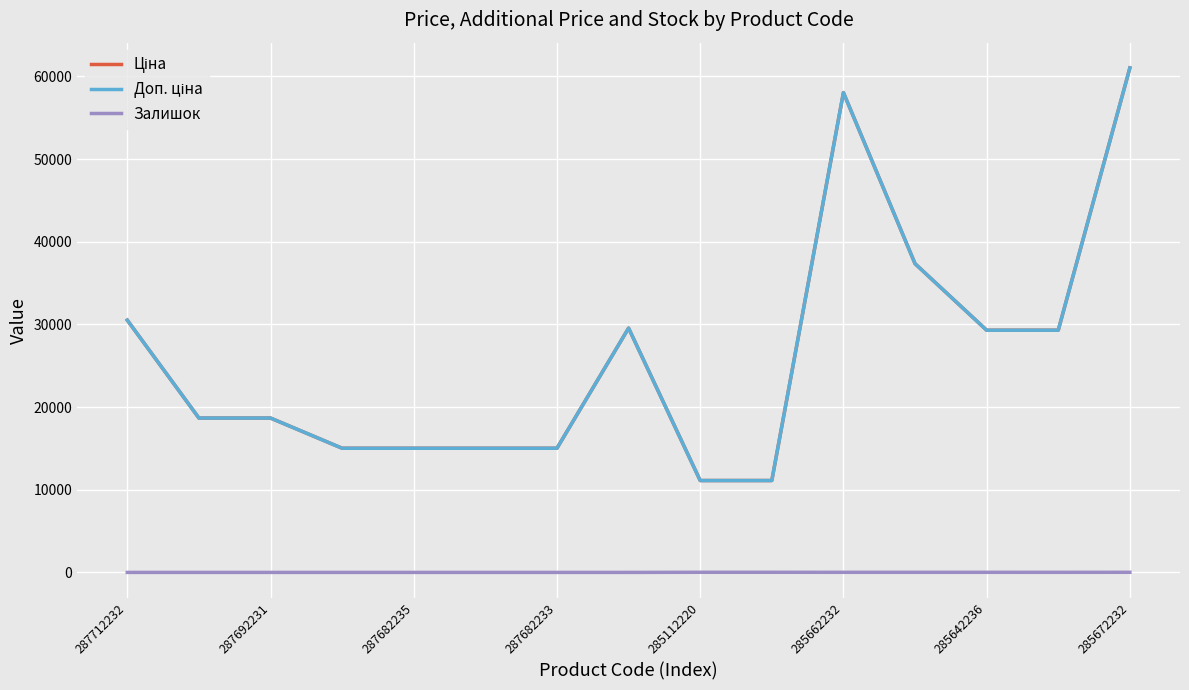

Reading left to right, extract all data points from this chart.

Ціна: 30512.3	18671.5	18671.5	15019.2	15019.2	15019.2	15019.2	29548.9	11113.6	11113.6	58037.0	37343.0	29294.9	29294.9	61024.7
Доп. ціна: 30512.3	18671.5	18671.5	15019.2	15019.2	15019.2	15019.2	29548.9	11113.6	11113.6	58037.0	37343.0	29294.9	29294.9	61024.7
Залишок: 0.0	0.0	0.0	0.0	0.0	0.0	0.0	0.0	17.0	17.0	12.0	12.0	12.0	11.0	15.0